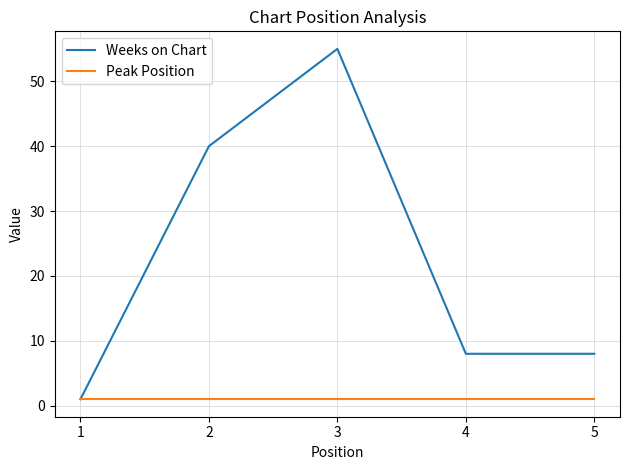

What is the highest value of the Peak Position series?

1